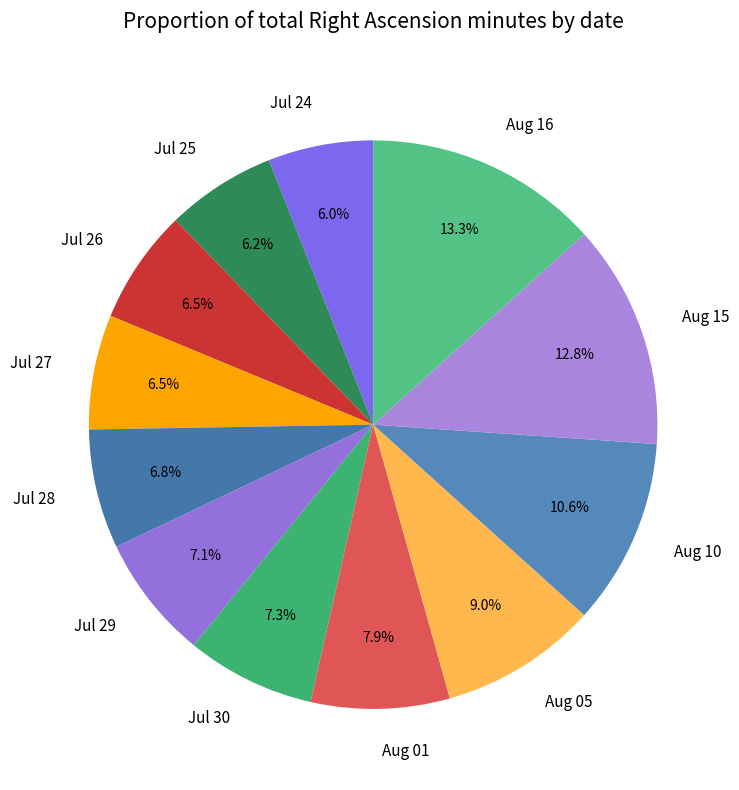

Approximately how many times larger is the value at Aug 05 compared to Jul 30?

1.2